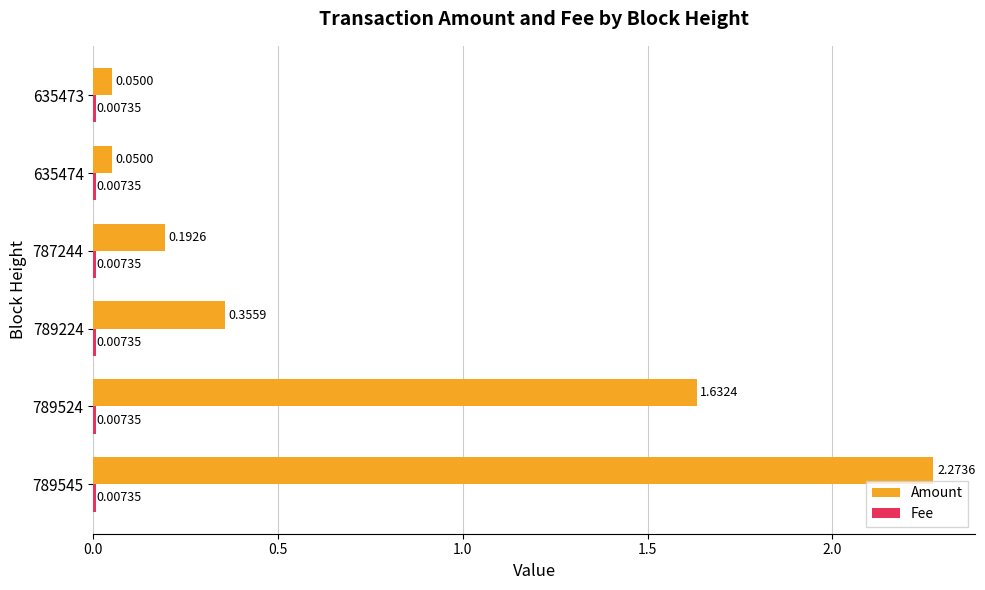

At which category is the sum across all series the highest?

789545